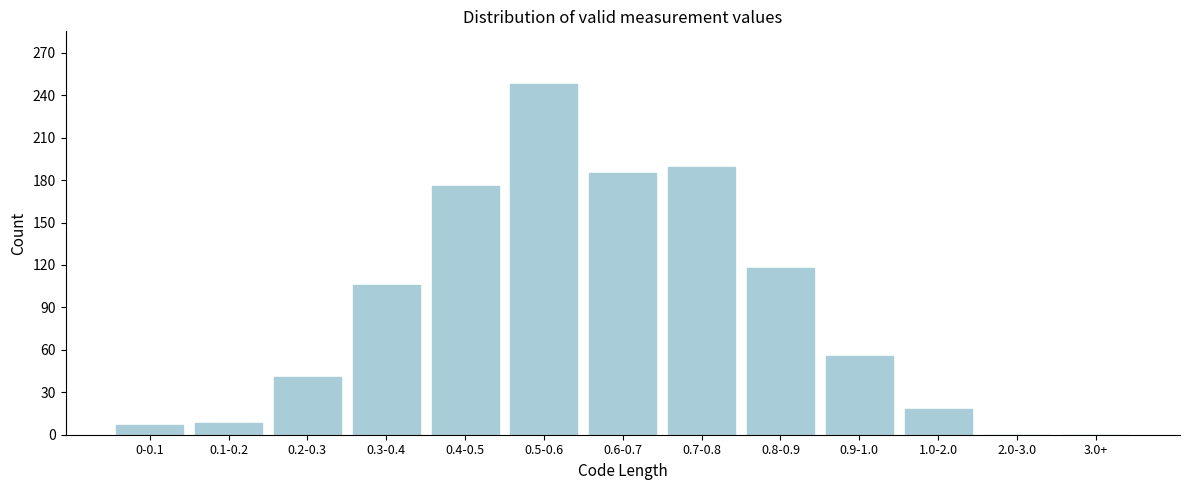

The value at 1.0-2.0 is 18. True or false?

True